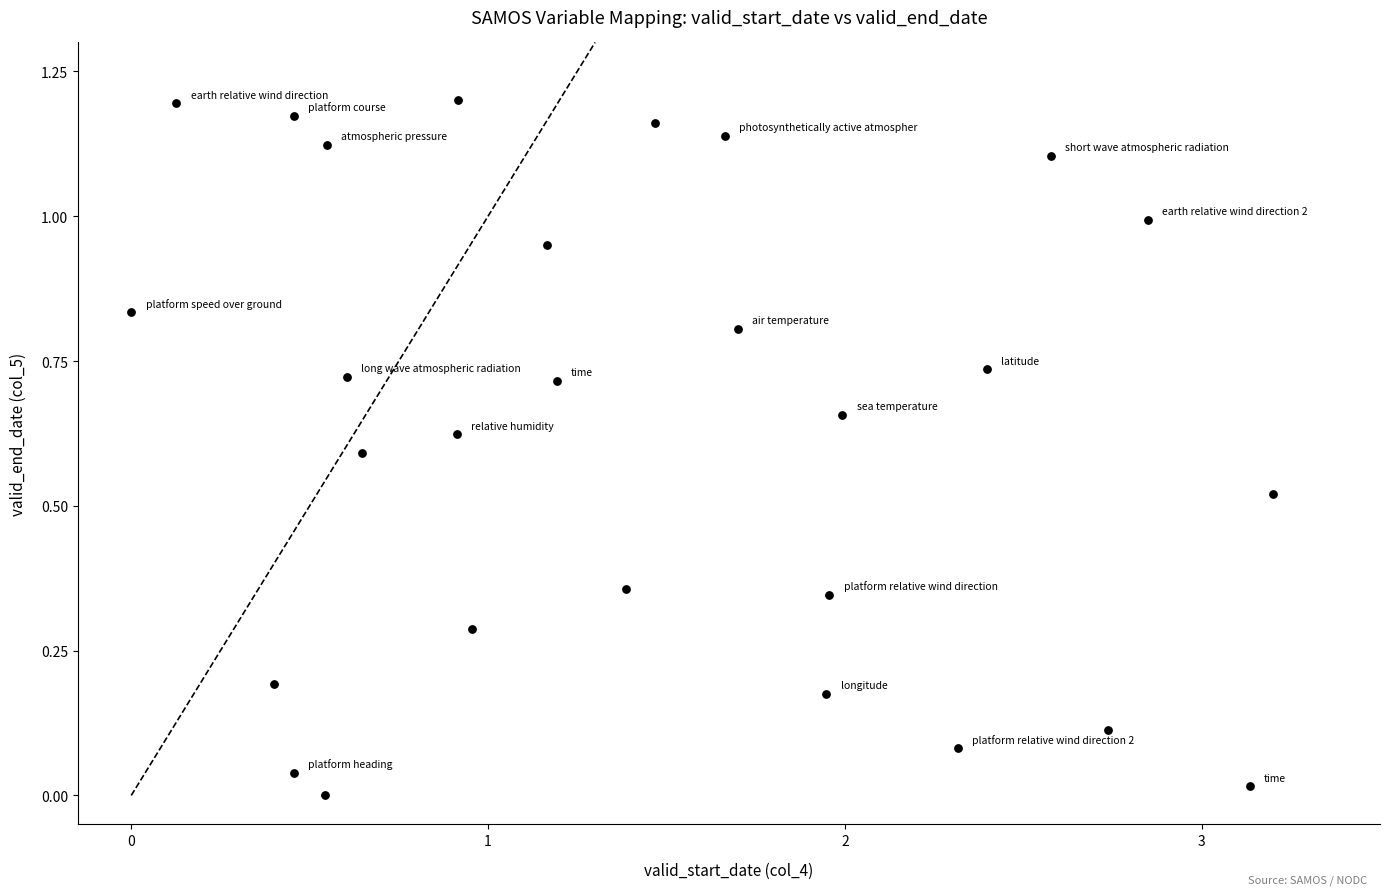

What is the range of X values (max minus min)?

3.2